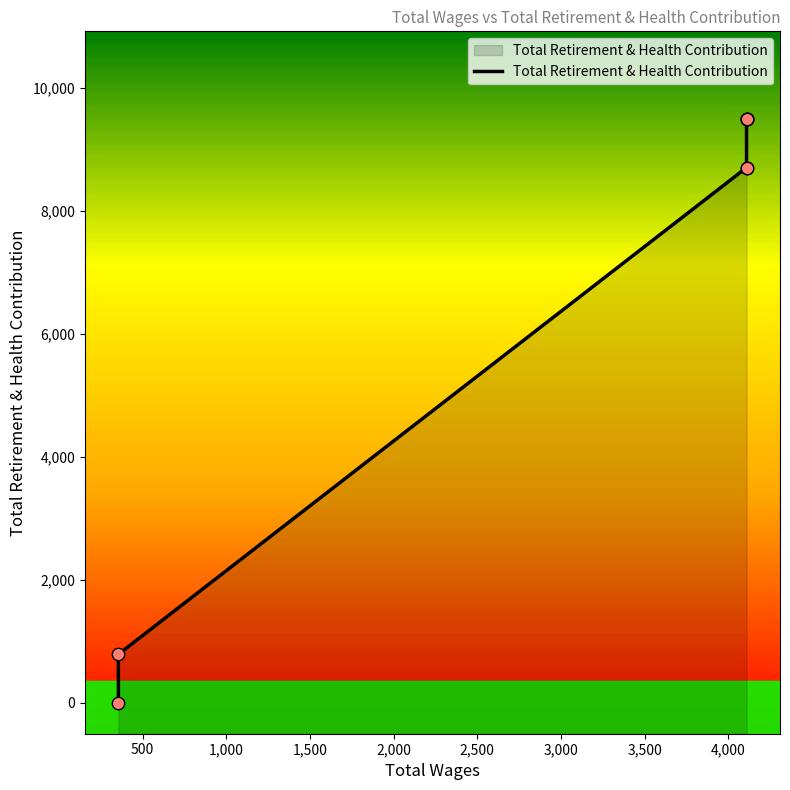

Between 1,500 and 2,000, which is larger?

2,000